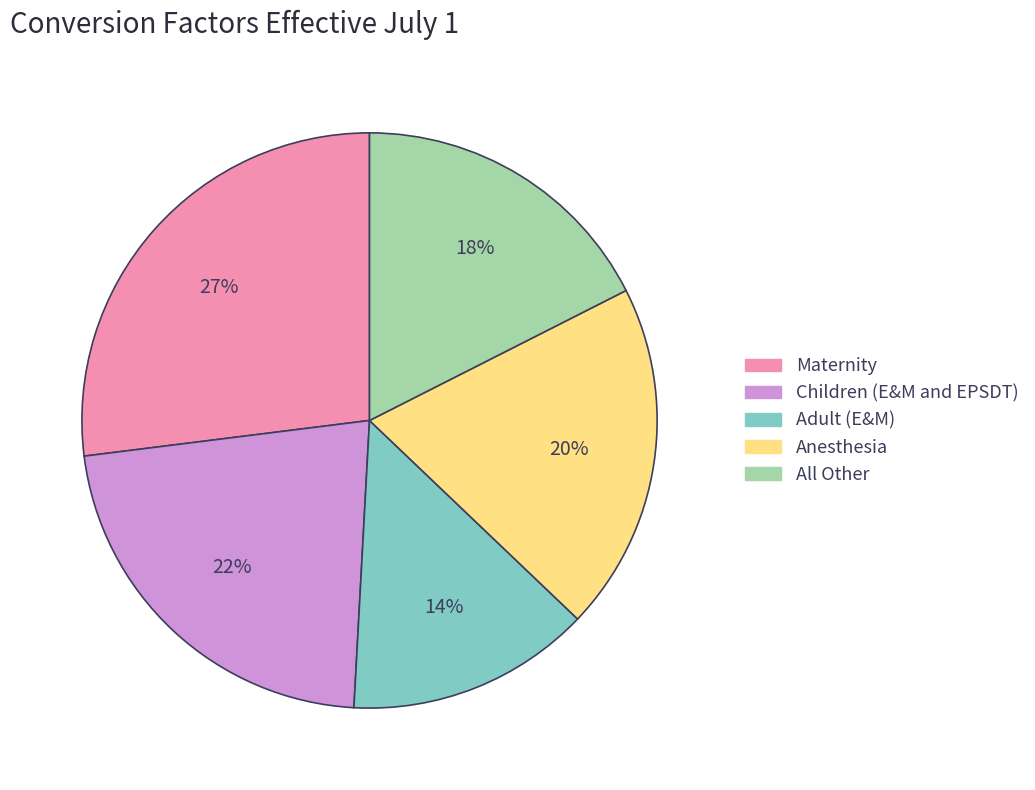

What percentage is the Maternity slice, to the nearest percent?

27%